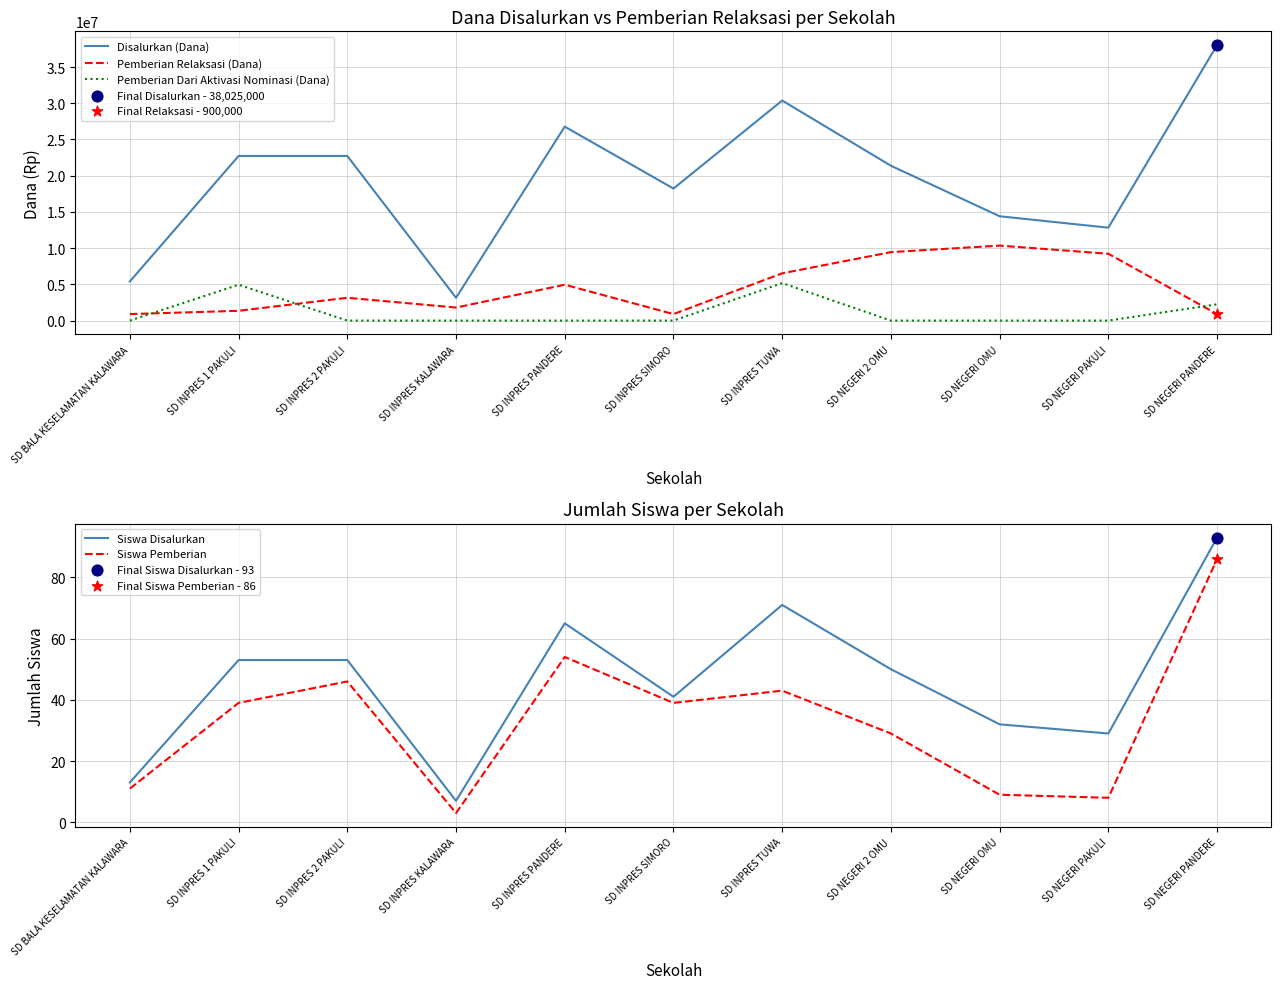

Which series contains the highest Y value?

Disalurkan (Dana)